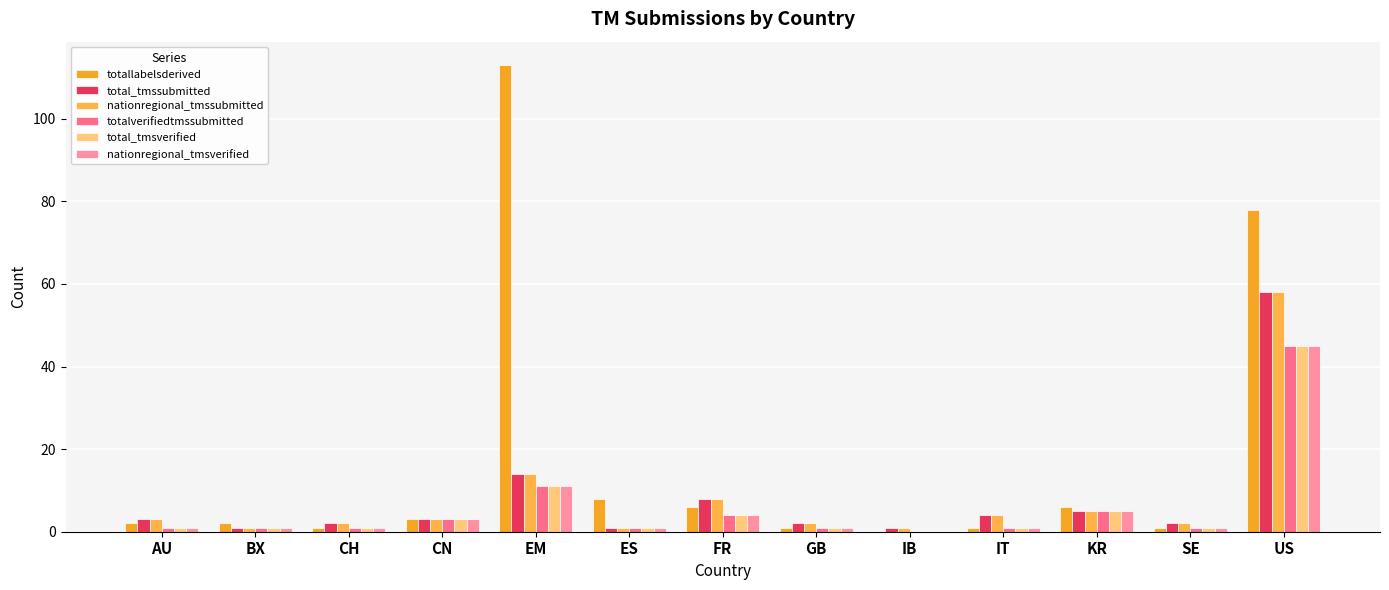

What is the value of the totallabelsderived bar at the 12th from the left?

1